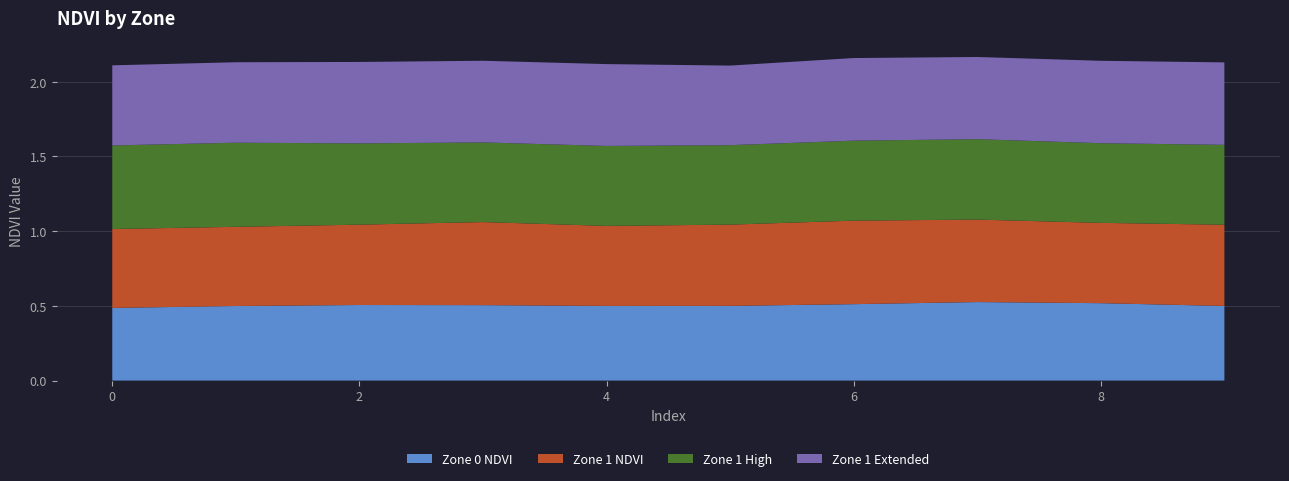

Reading right to left, list all the values displayed in this chart.

Zone 0 NDVI: 0.5	0.5	0.5	0.5	0.5	0.5	0.5	0.5	0.5	0.5
Zone 1 NDVI: 0.5	0.5	0.6	0.6	0.5	0.5	0.6	0.5	0.5	0.5
Zone 1 High: 0.5	0.5	0.5	0.5	0.5	0.5	0.5	0.5	0.6	0.6
Zone 1 Extended: 0.6	0.6	0.5	0.6	0.5	0.5	0.5	0.5	0.5	0.5